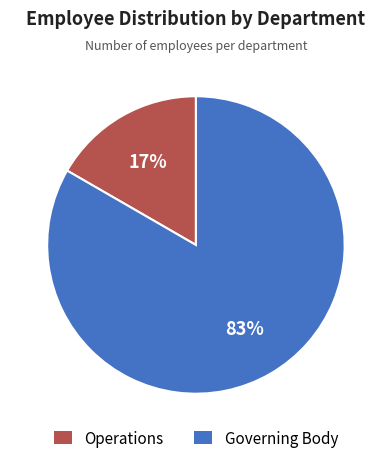

To the nearest percent, what is the average slice percentage?

50%